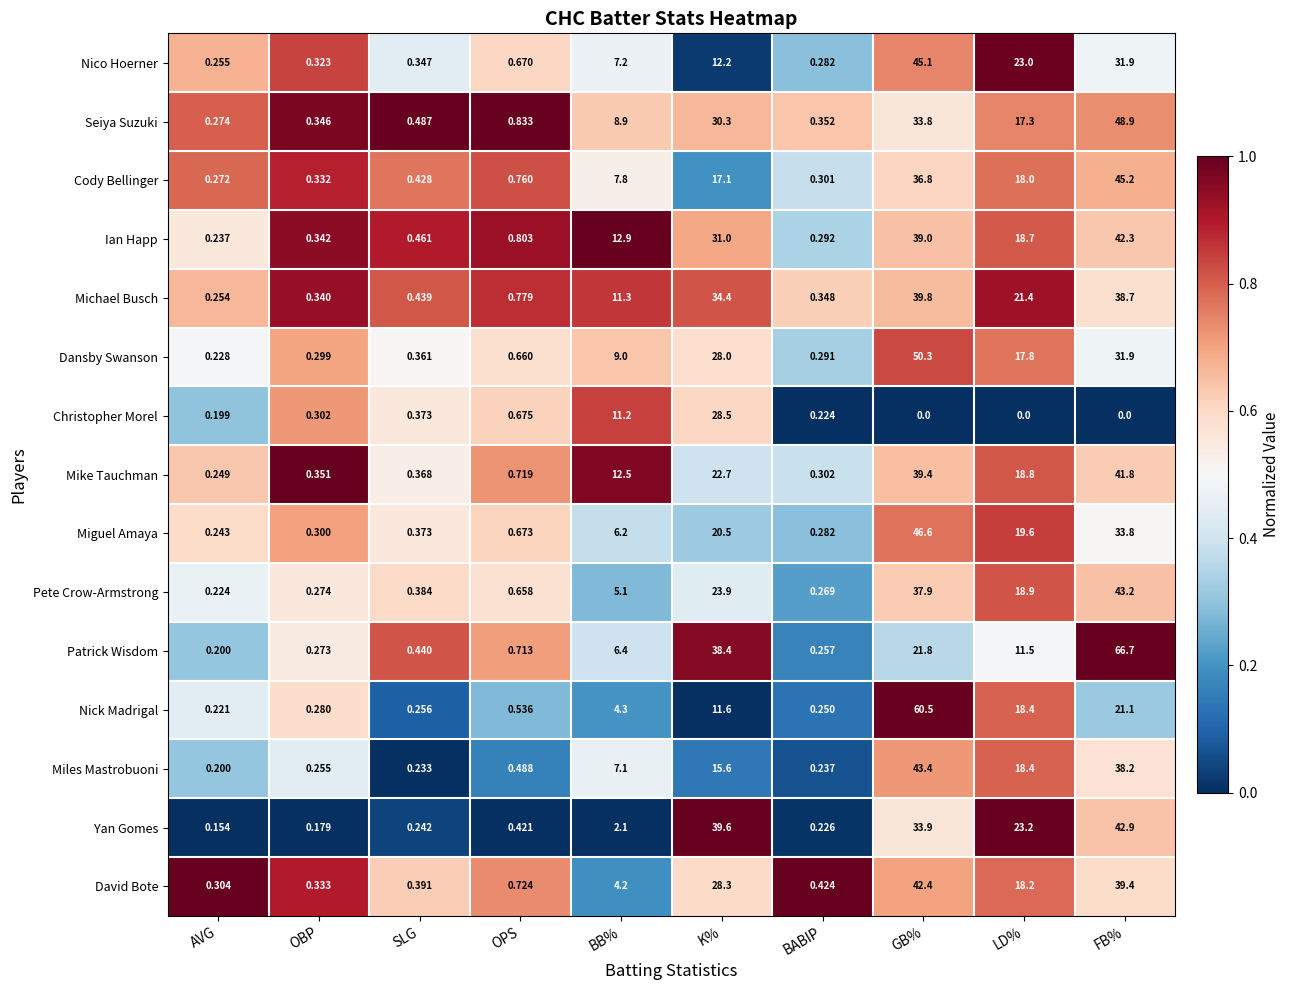

Which category has the lowest value in the Yan Gomes series?

AVG